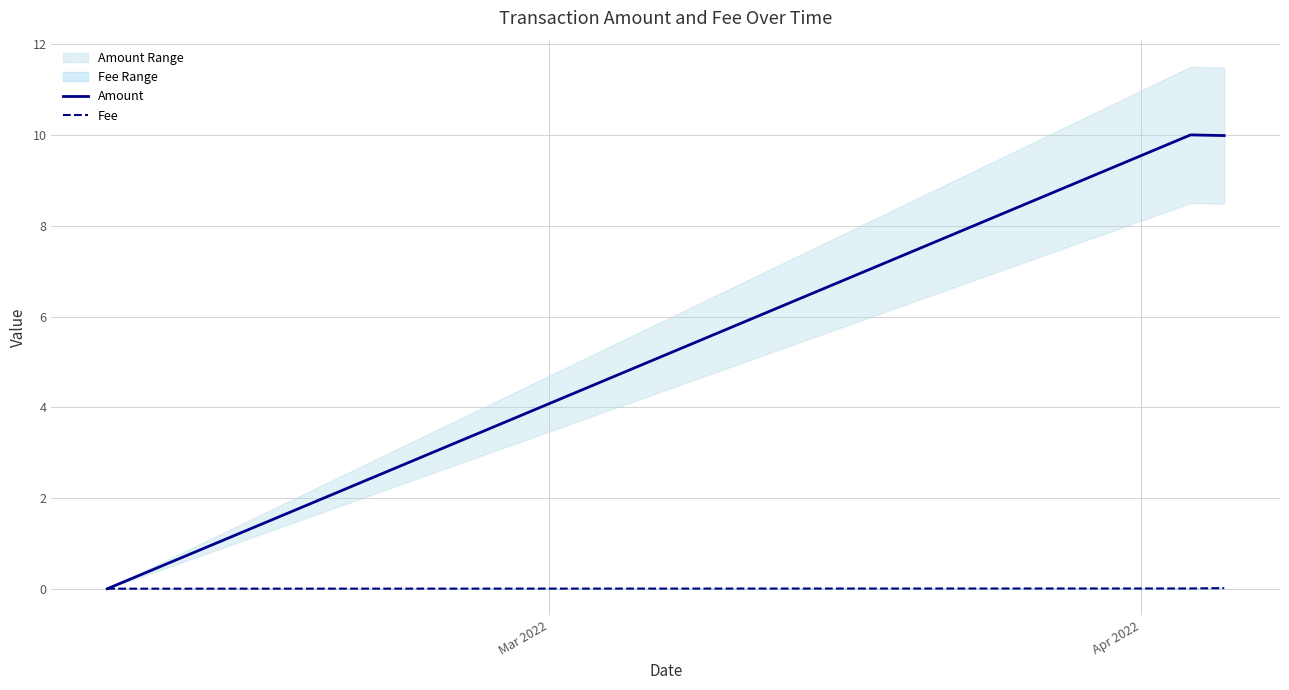

What is the difference between the maximum and minimum values in the Amount series?

10.0